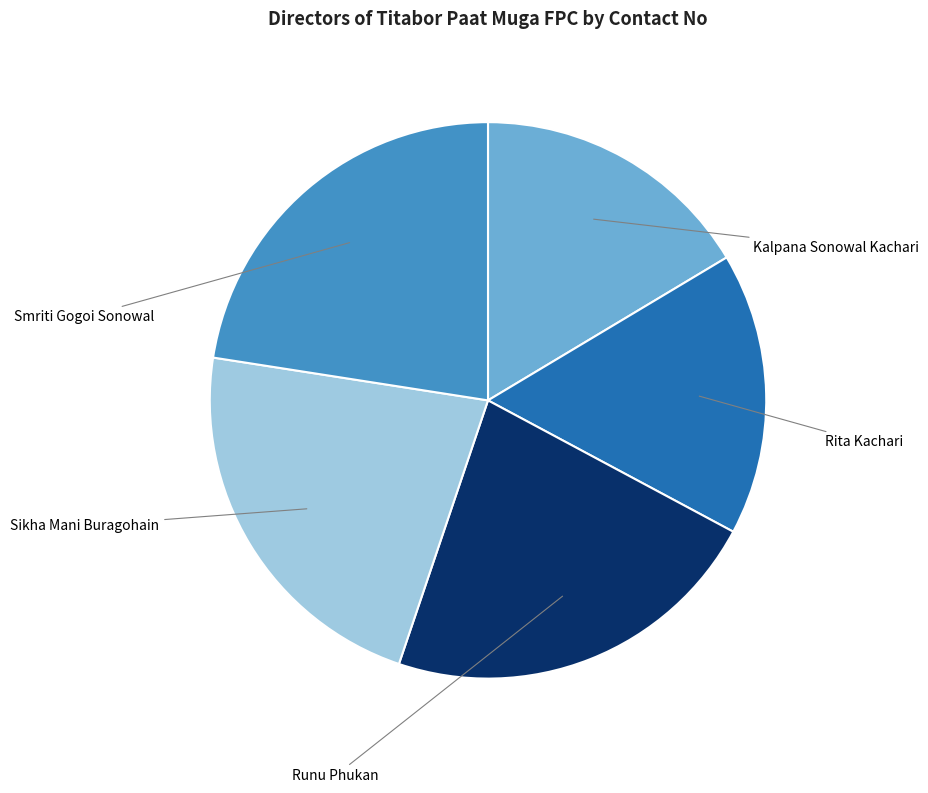

Does any single category account for the majority?

No